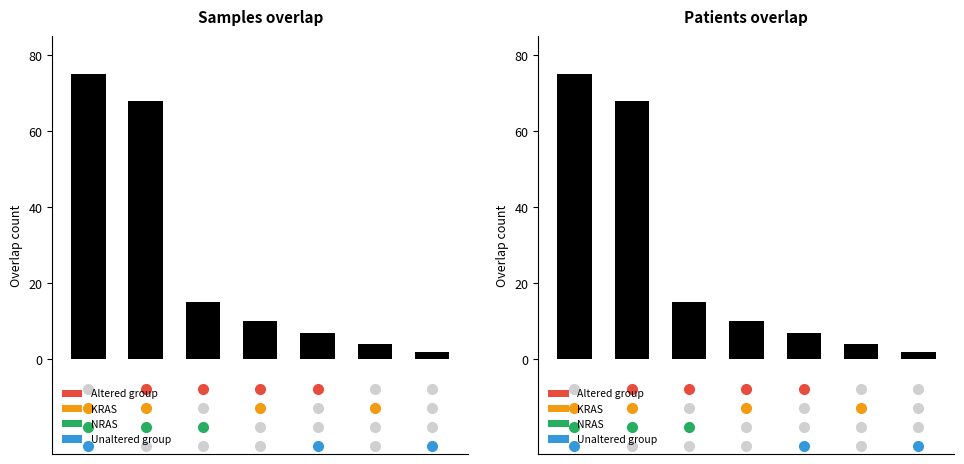

What is the minimum value shown in the chart?

2